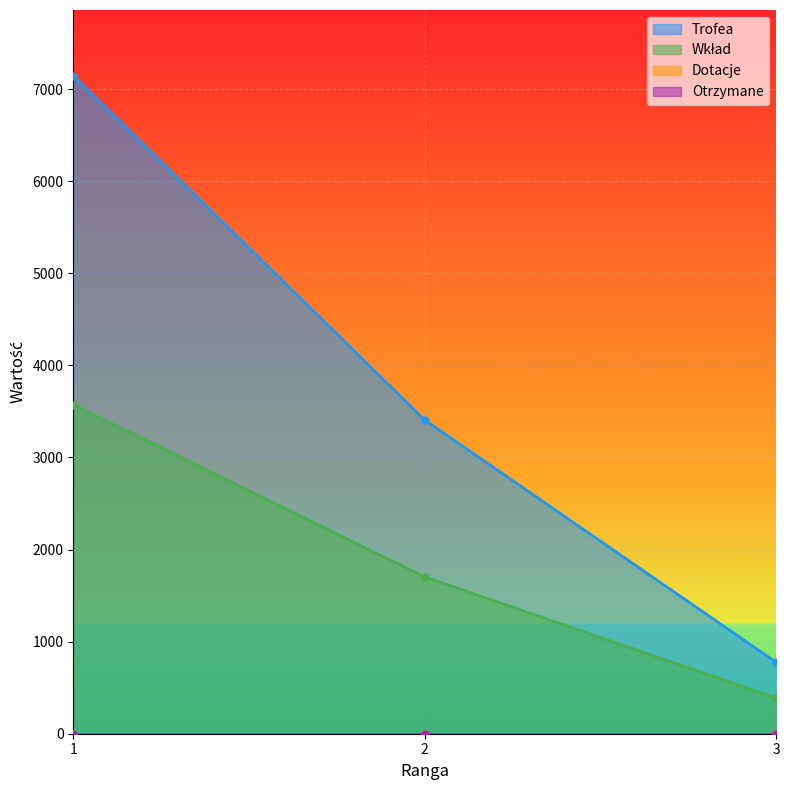

The value of Trofea at 2 is 6117. True or false?

False